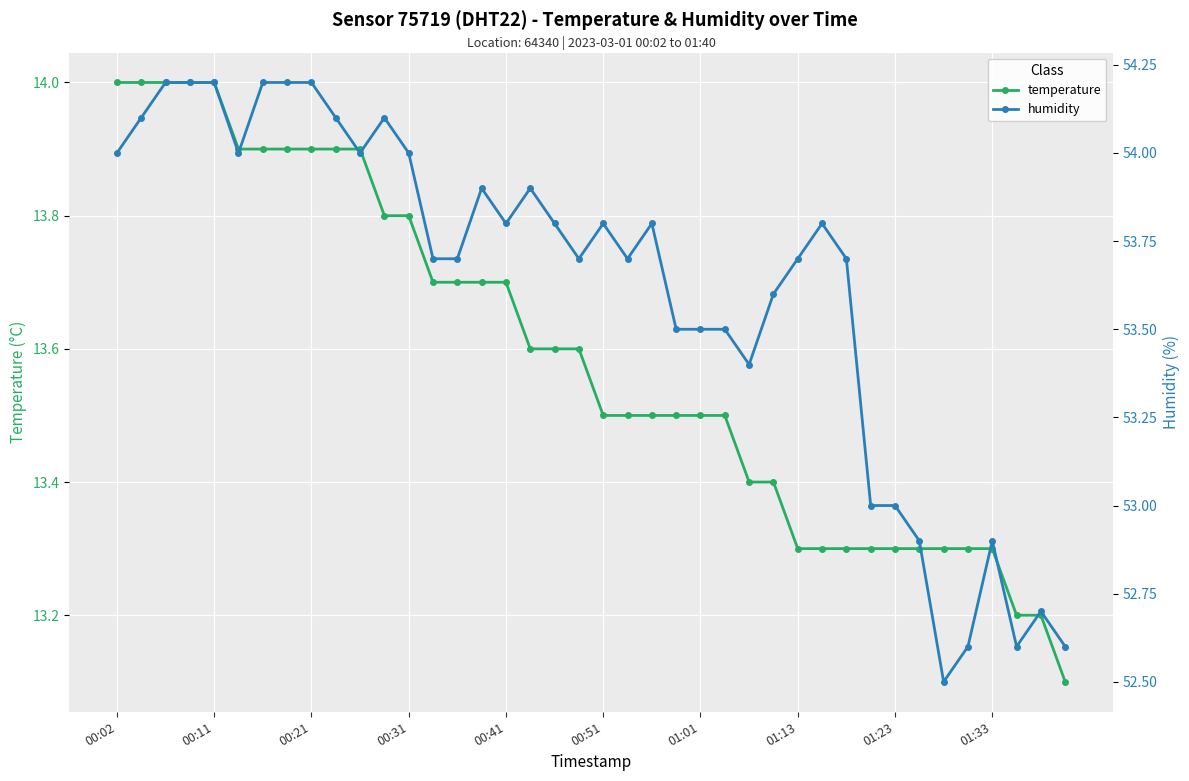

True or false: humidity has more than 0 interior local peaks.

True